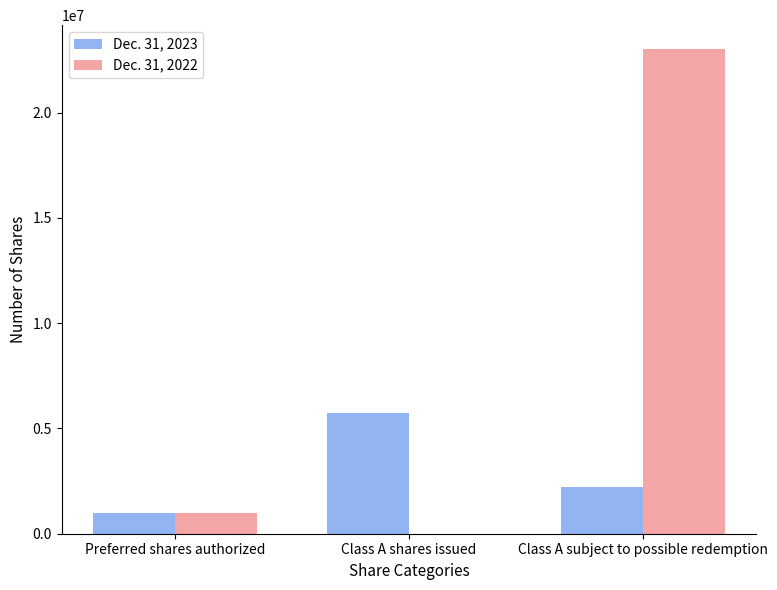

How many values in Dec. 31, 2022 are above zero?

2